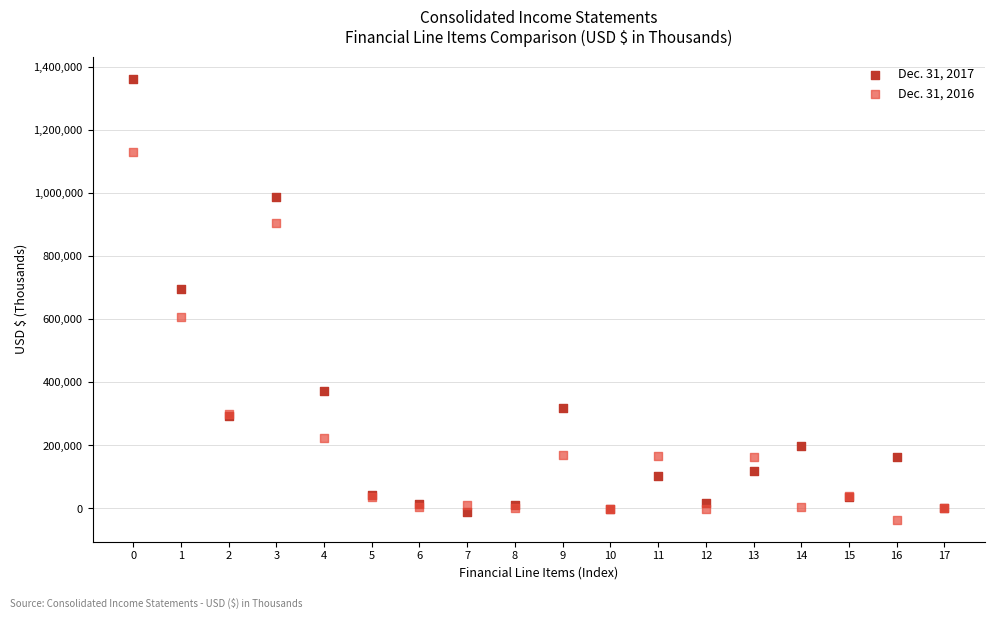

Which series contains the lowest Y value?

Dec. 31, 2016